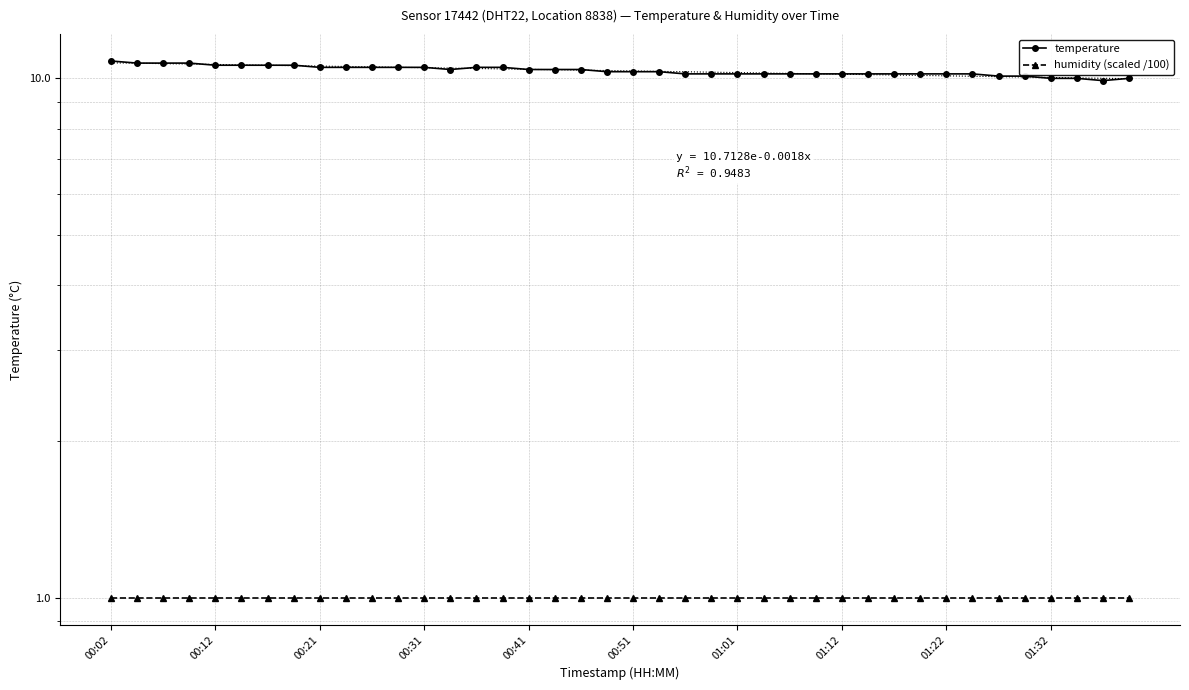

Is the value of temperature at 24 greater than the value of humidity (scaled /100) at 30?

Yes